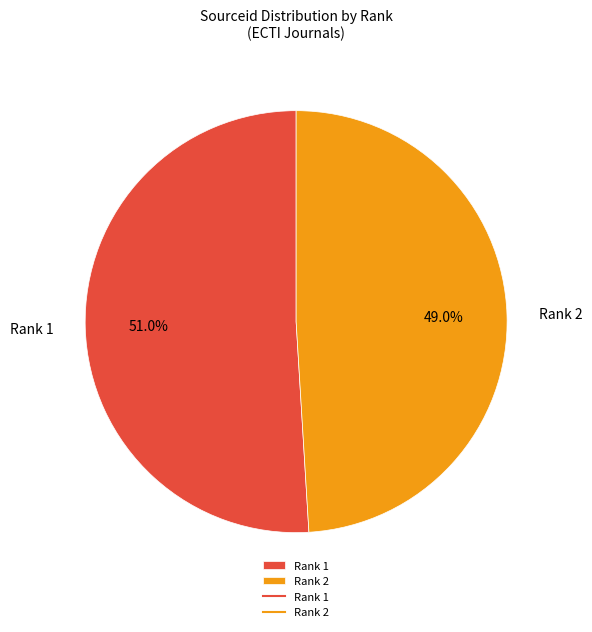

Which category has the biggest portion of the pie?

Rank 1